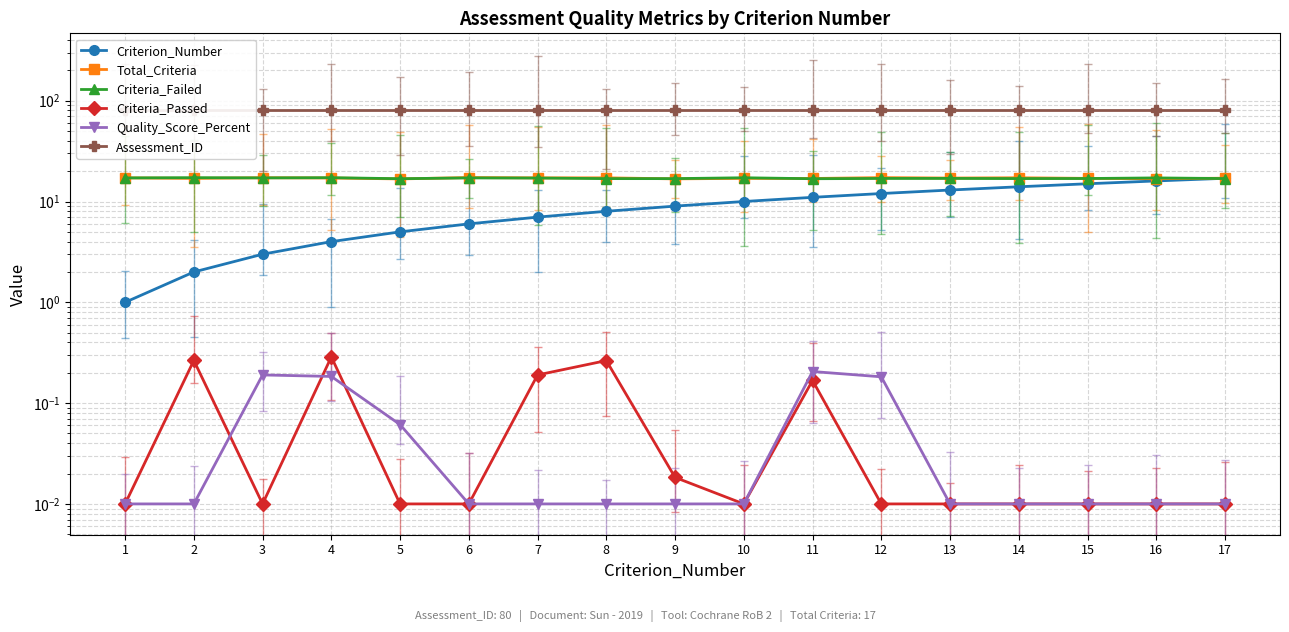

Which series has the largest total across all categories?

Assessment_ID